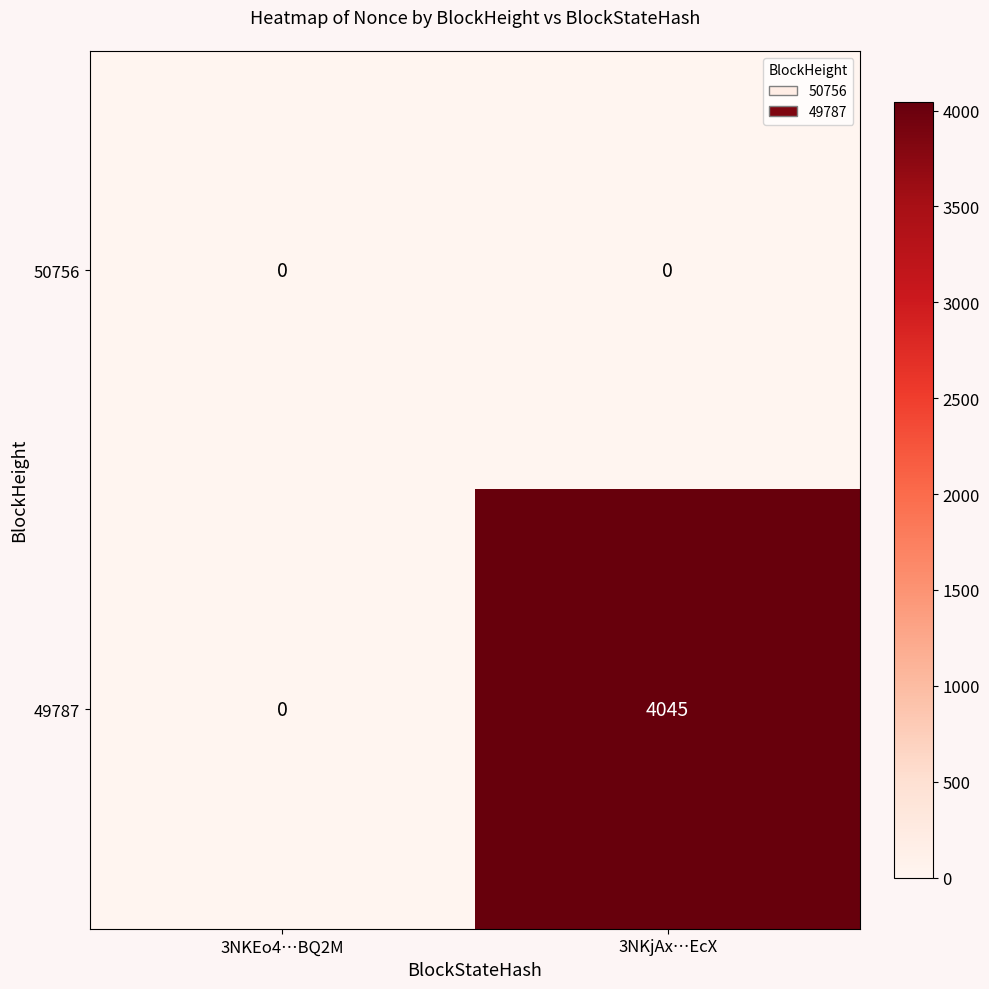

Reading left to right, list all the values displayed in this chart.

50756: 0	0
49787: 0	4045